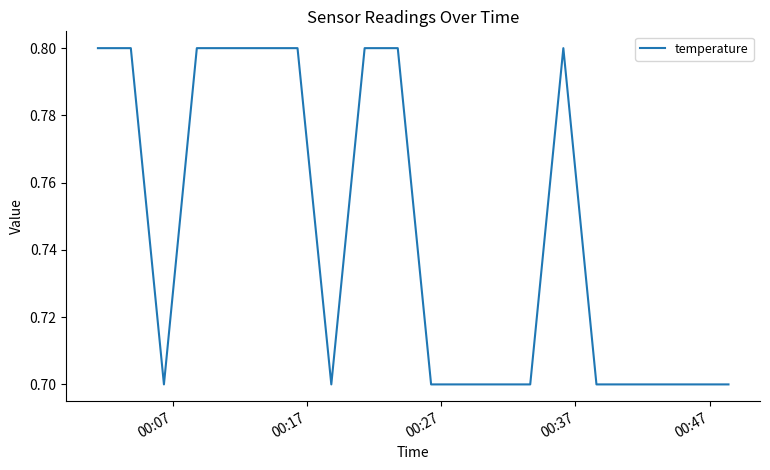

How many values are between 0 and 1?

20